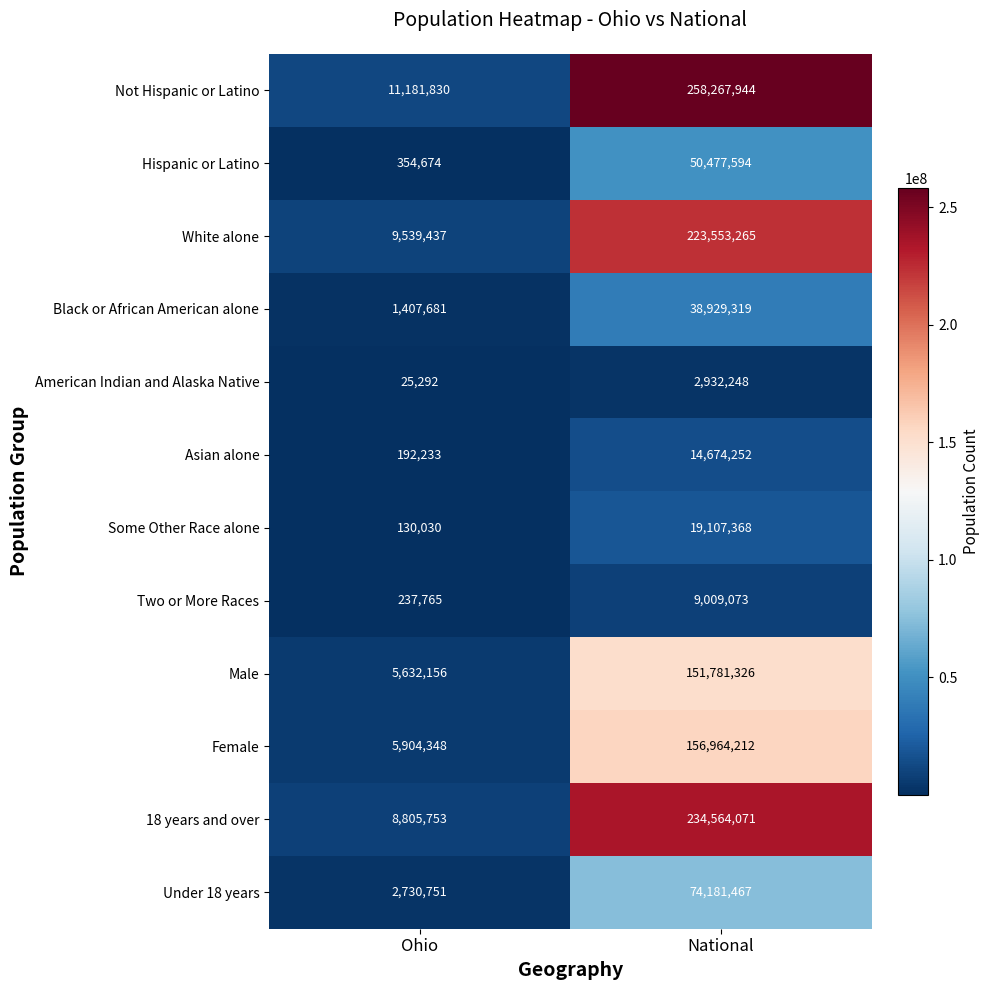

What is the difference between the Asian alone values at Ohio and National?

14482019